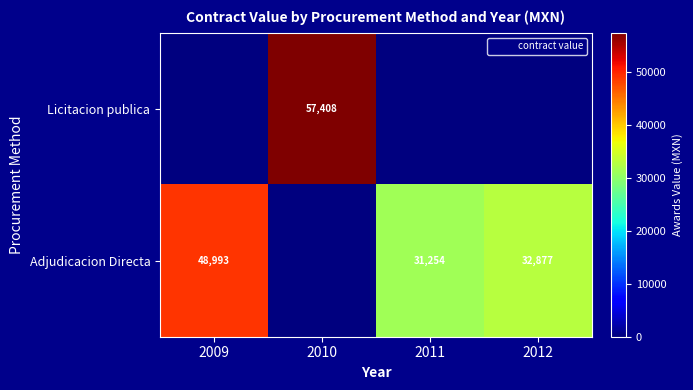

At how many categories does at least one series exceed 12856?

4